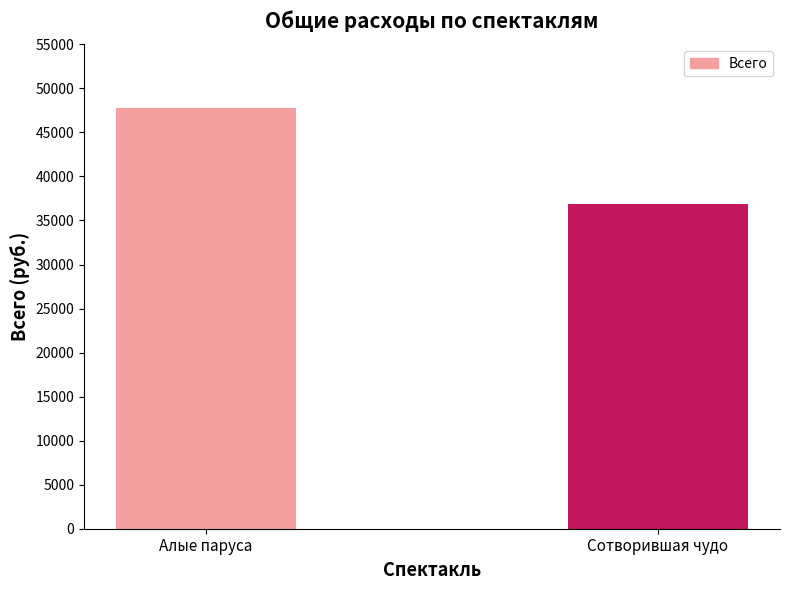

The chart shows a value of 23625 at Алые паруса. True or false?

False